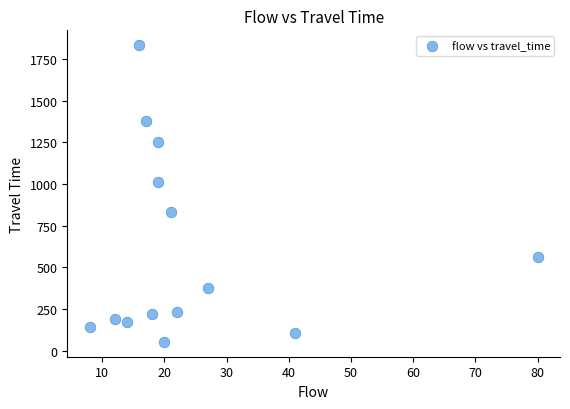

What Y value in the scatter plot is closest to 943?

1011